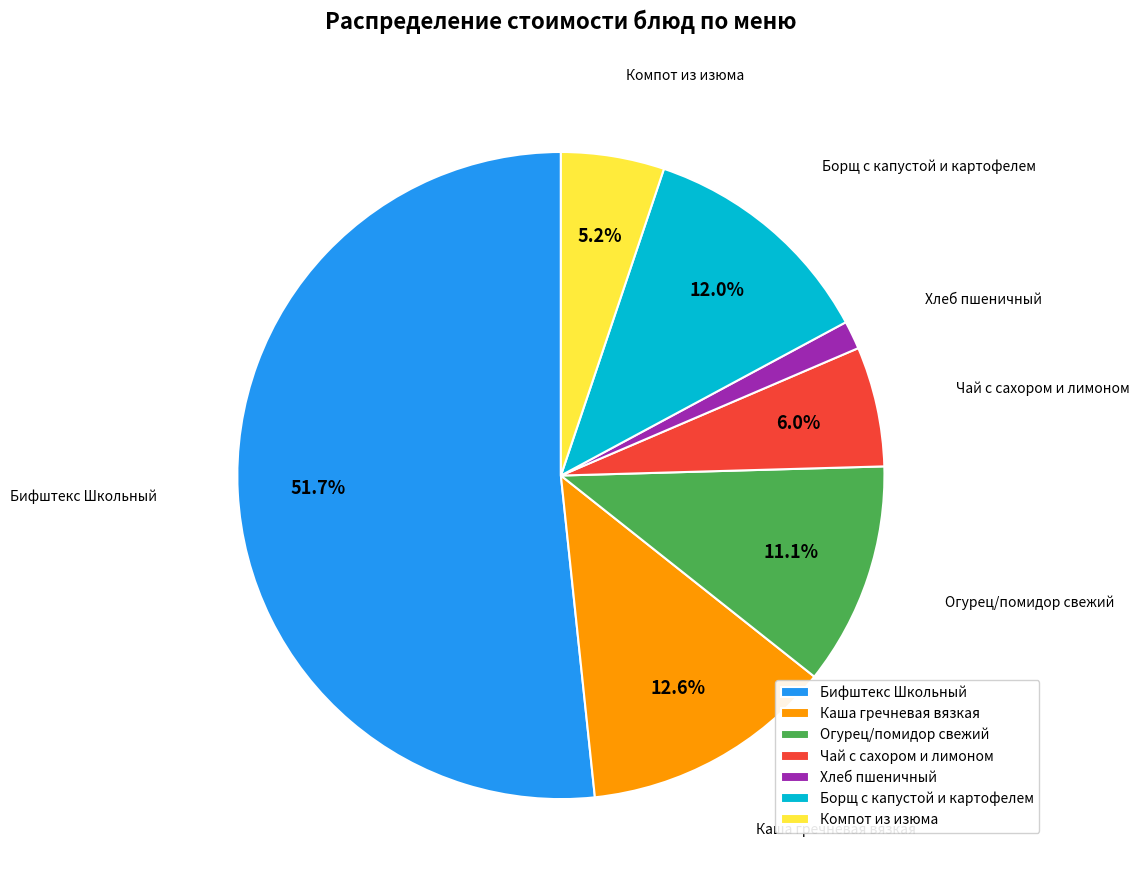

What is the largest slice in the pie chart?

Бифштекс Школьный